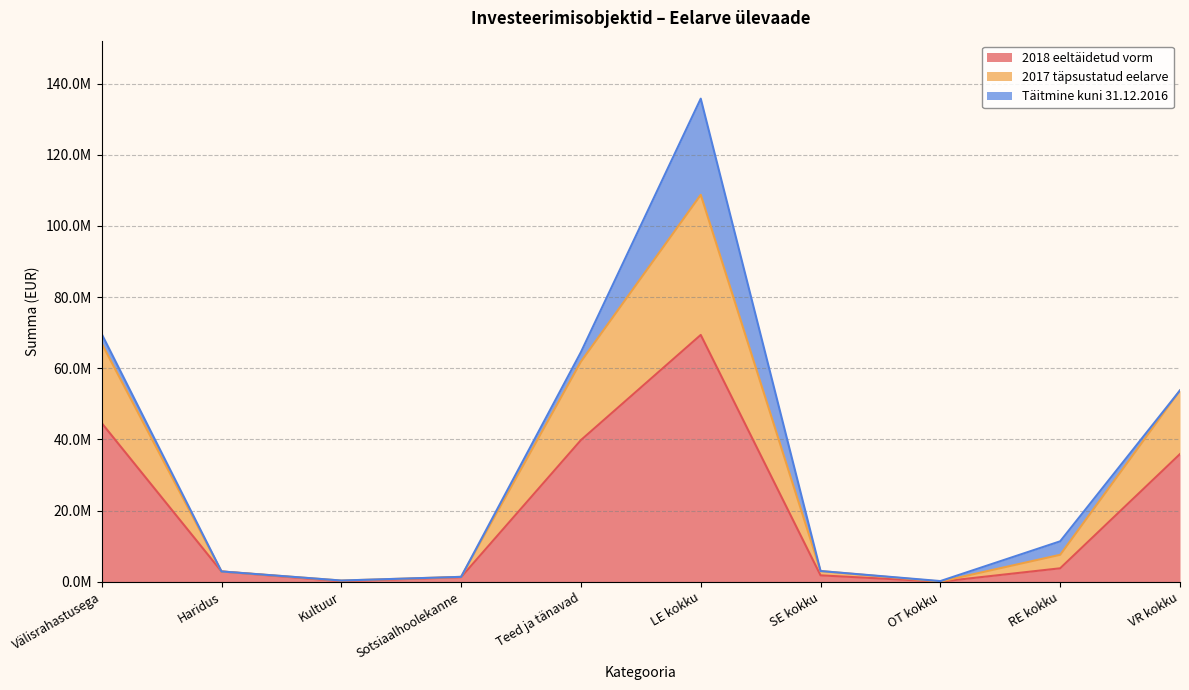

What is the sum of the 2017 täpsustatud eelarve values at Haridus and Kultuur?

3237068.0